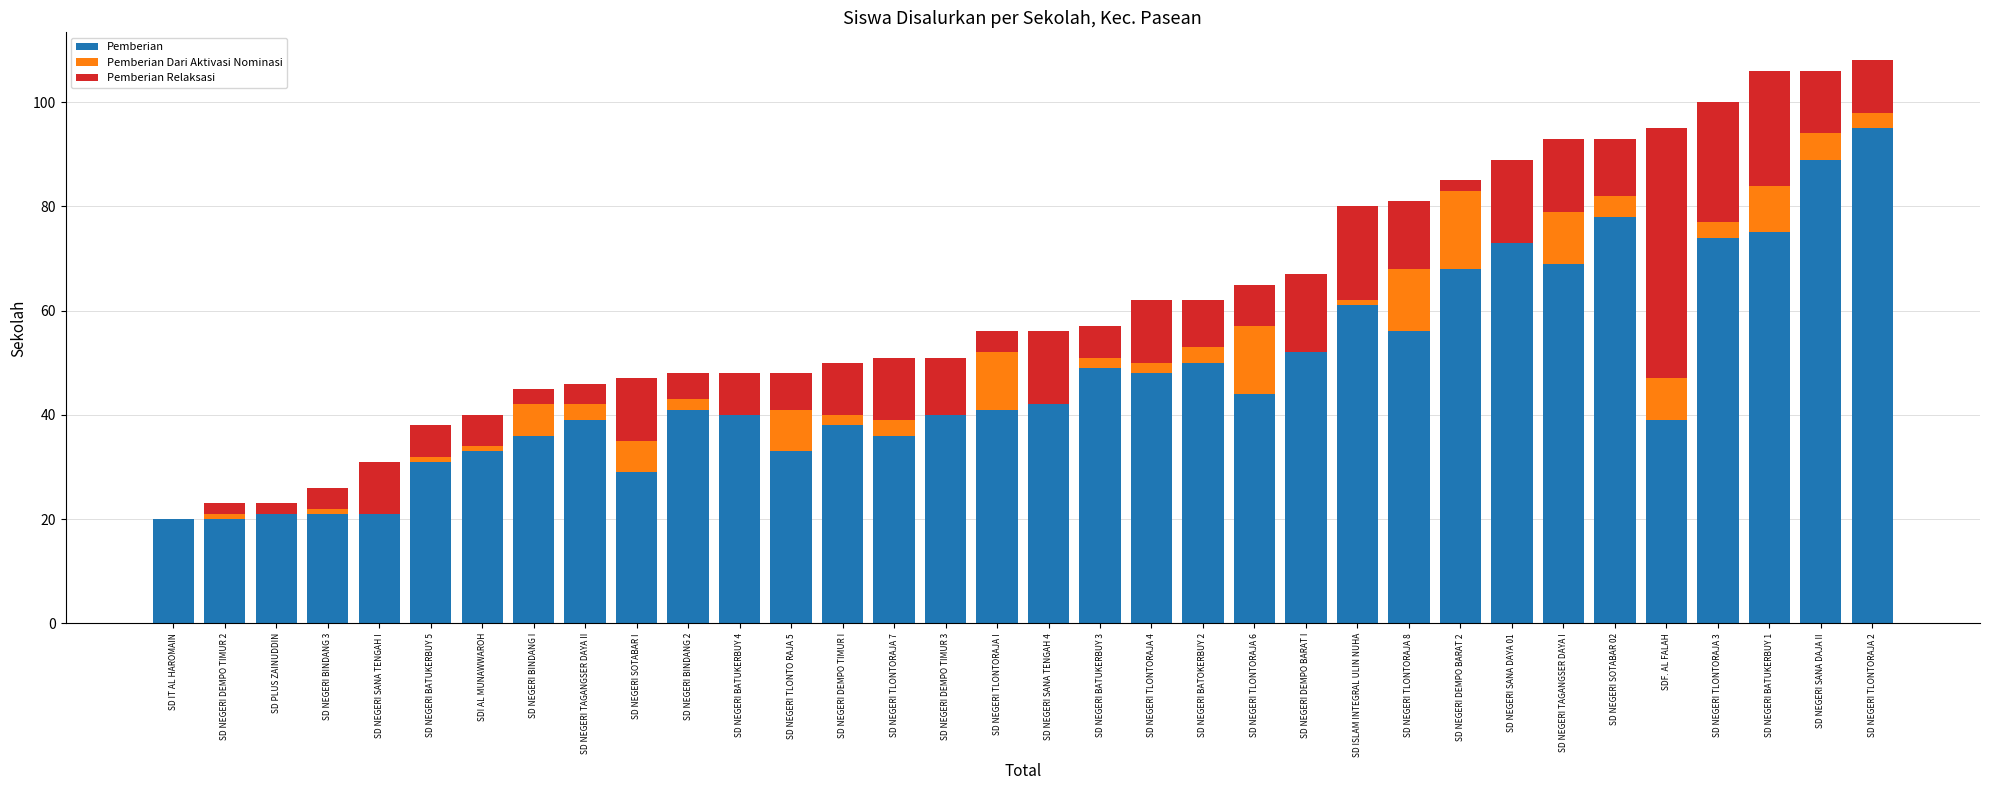

What is the maximum value for Pemberian?

95